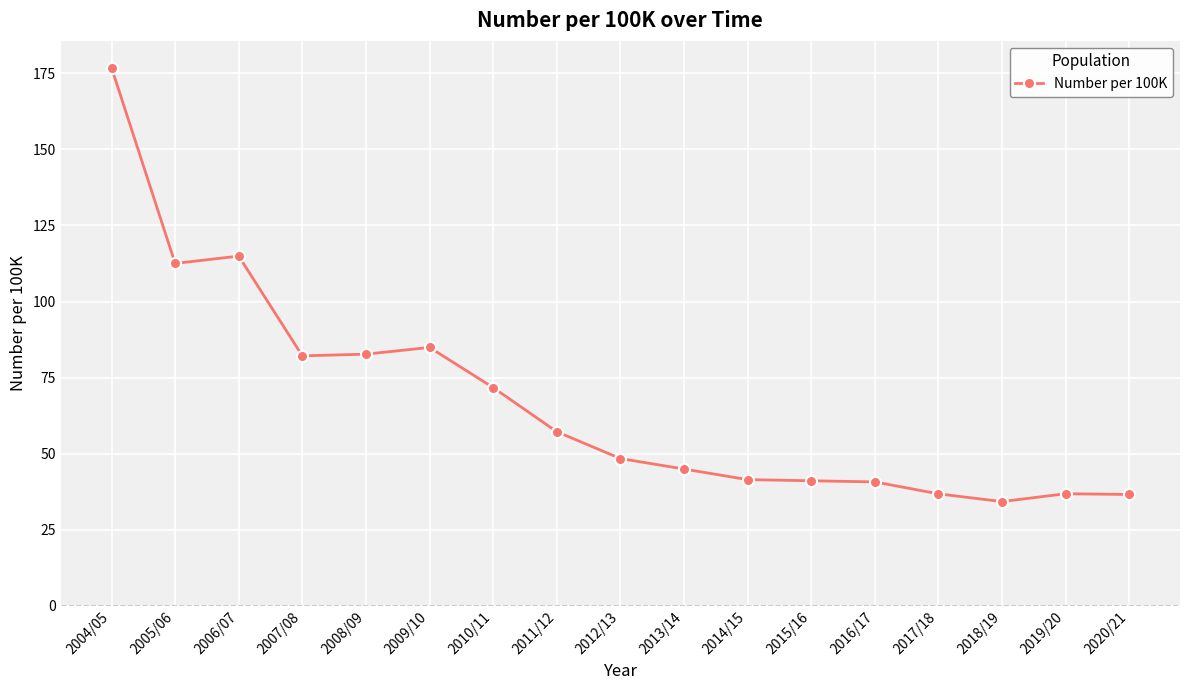

What value does the data have at 2015/16?

41.1